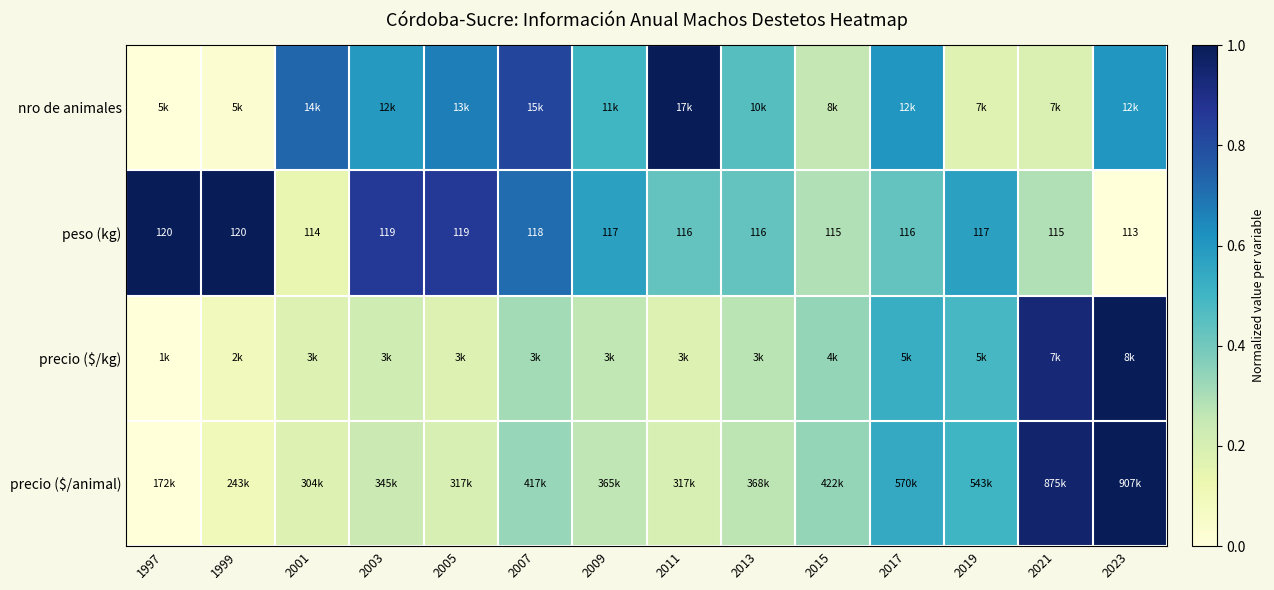

How many data points in peso (kg) are less than 117?

7